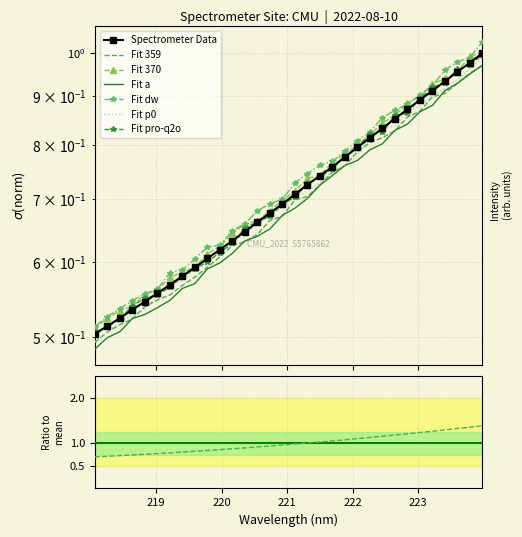

What is the smallest value displayed?

0.5